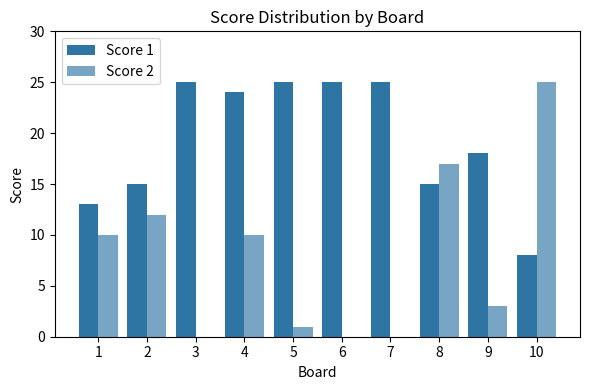

Are the bars horizontal?

No